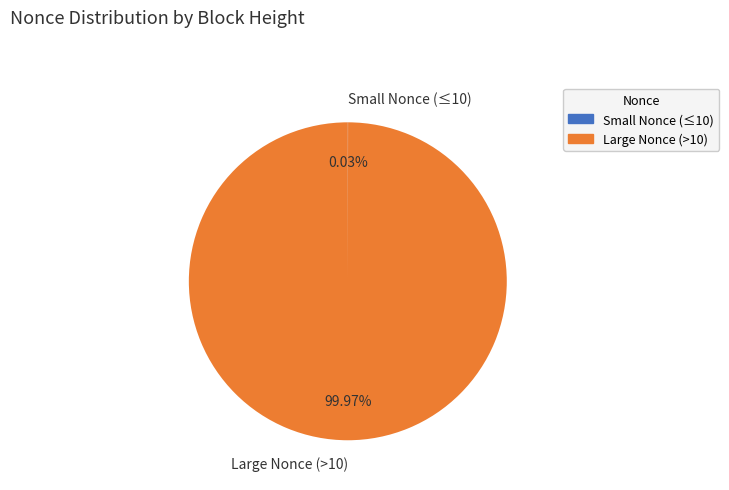

Is there a majority slice in this chart?

Yes